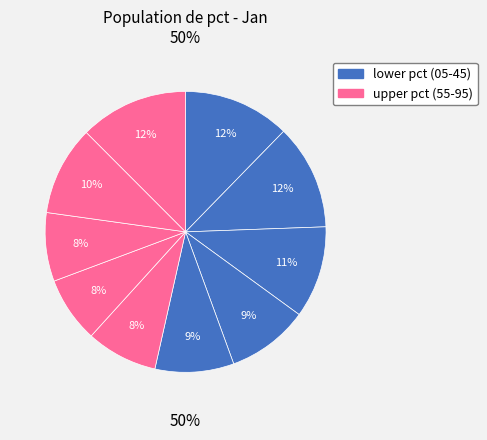

Between pct05 and pct35, which is larger?

pct05